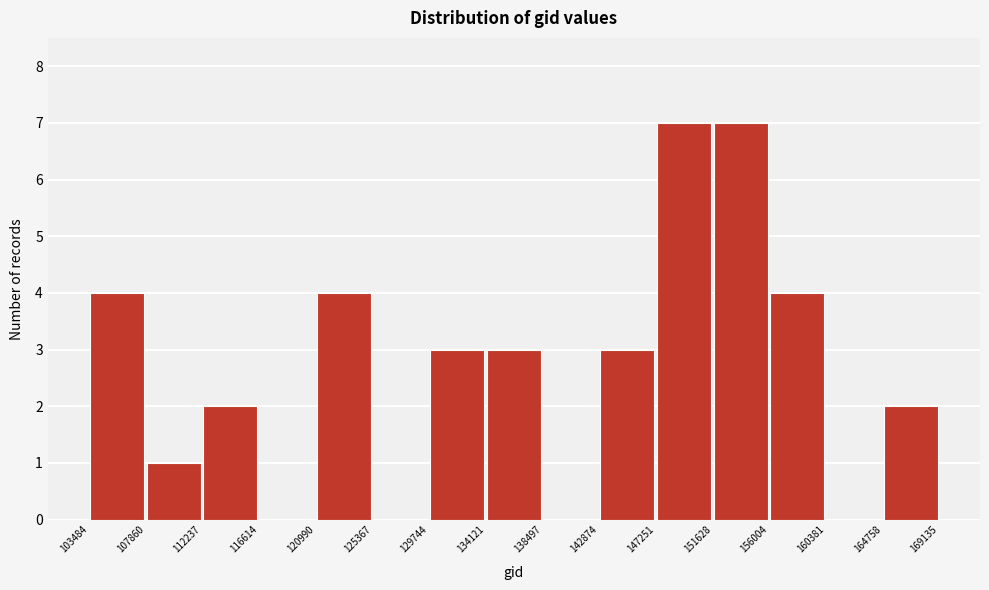

Reading left to right, transcribe this chart: for each bar, give the range it covers on the x-axis and its height. The values are not printed on the chart, so give them approximately, as read against the axis.

103484 to 107860: 4
107860 to 112237: 1
112237 to 116614: 2
116614 to 120990: 0
120990 to 125367: 4
125367 to 129744: 0
129744 to 134121: 3
134121 to 138497: 3
138497 to 142874: 0
142874 to 147251: 3
147251 to 151628: 7
151628 to 156004: 7
156004 to 160381: 4
160381 to 164758: 0
164758 to 169135: 2